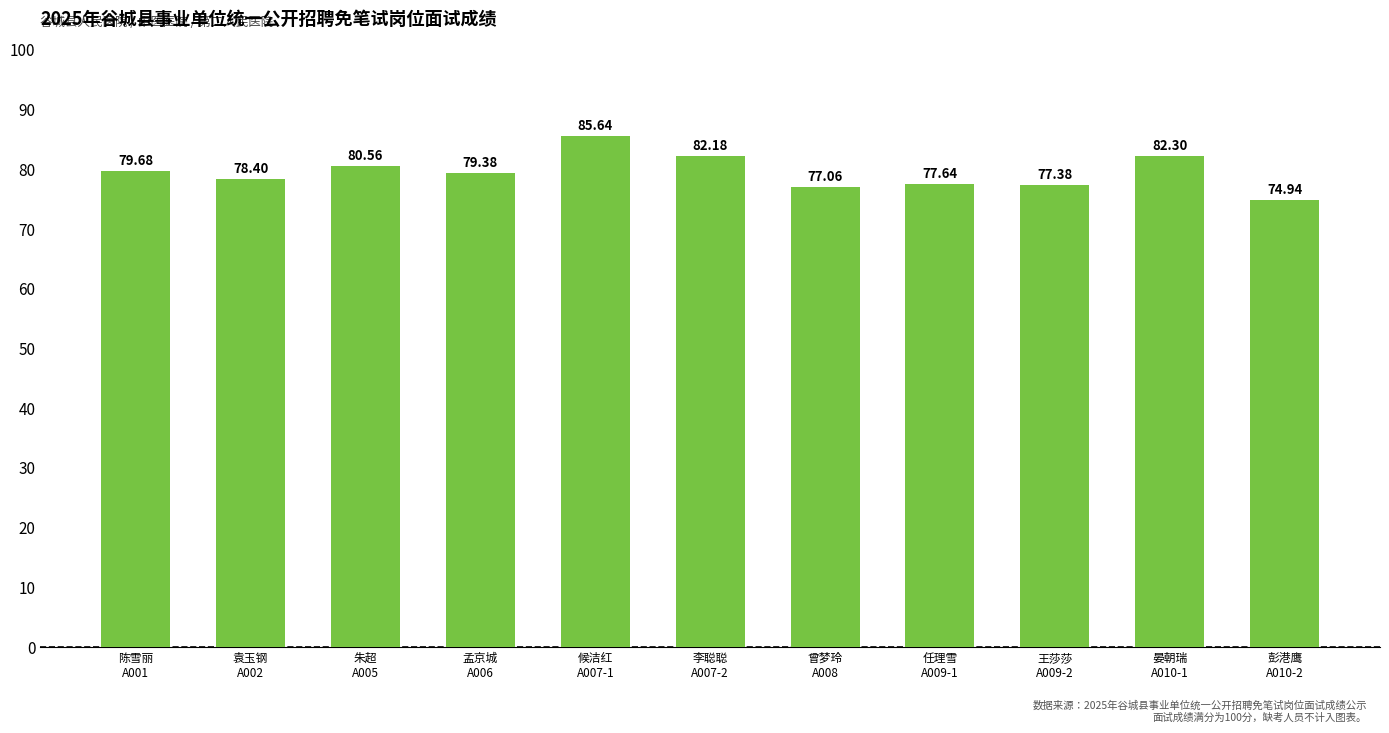

At which category does the chart reach its peak across all series?

候洁红
A007-1